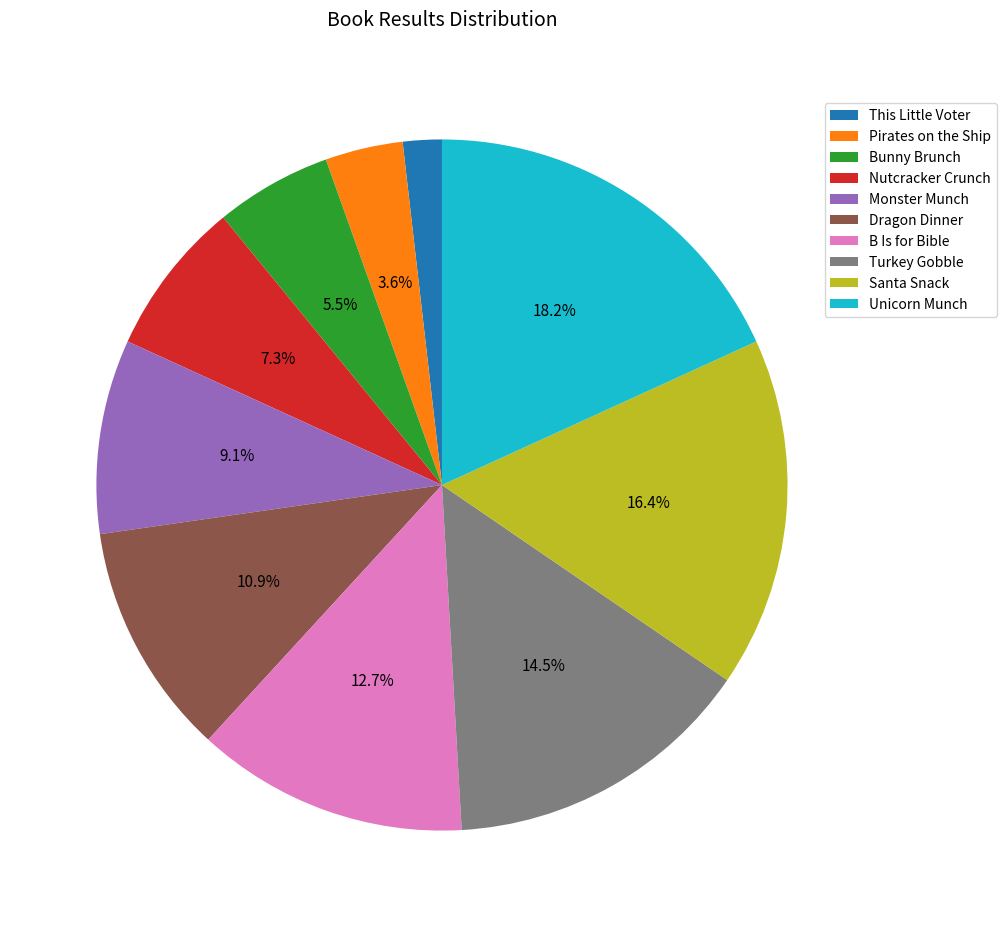

The Monster Munch slice represents 9% of the pie. True or false?

True